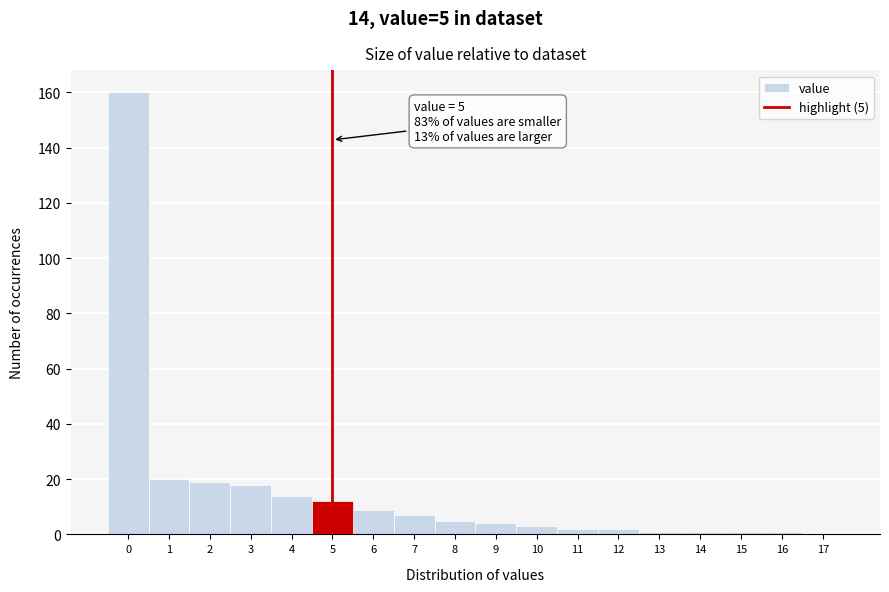

Which range on the x-axis has the tallest bar?

-0.5 to 0.5